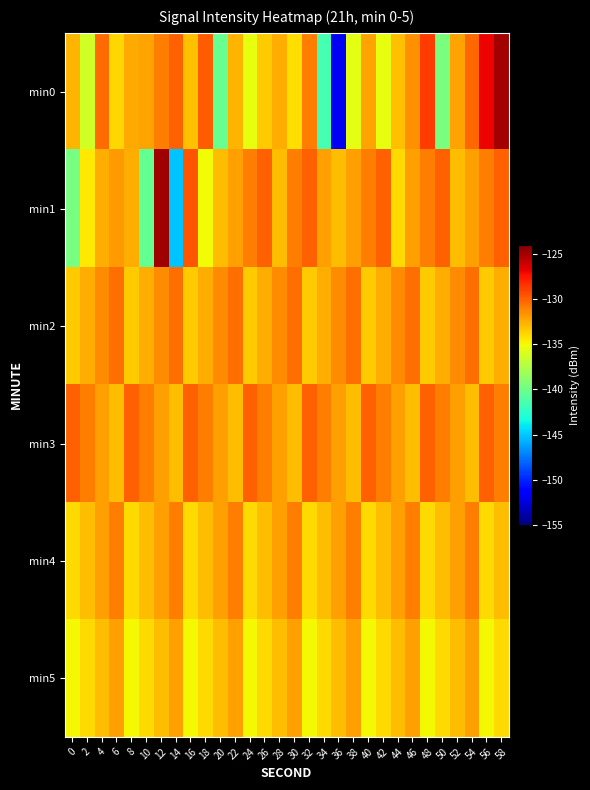

Reading right to left, list all the values displayed in this chart.

min0: 58=-125.0	56=-127.0	54=-130.2	52=-132.2	50=-139.6	48=-128.8	46=-131.6	44=-133.2	42=-135.5	40=-132.1	38=-135.6	36=-151.8	34=-141.5	32=-130.9	30=-134.1	28=-132.6	26=-133.5	24=-135.4	22=-132.8	20=-140.3	18=-129.8	16=-133.1	14=-130.0	12=-131.0	10=-132.2	8=-132.4	6=-133.8	4=-130.4	2=-136.3	0=-132.8
min1: 58=-130.0	56=-131.0	54=-132.0	52=-133.0	50=-130.0	48=-131.0	46=-132.0	44=-134.0	42=-130.0	40=-131.0	38=-132.0	36=-133.0	34=-132.0	32=-130.0	30=-131.0	28=-133.0	26=-130.0	24=-131.0	22=-132.0	20=-133.0	18=-135.1	16=-129.7	14=-145.2	12=-124.9	10=-140.4	8=-132.5	6=-131.9	4=-132.6	2=-134.5	0=-139.7
min2: 58=-132.5	56=-133.5	54=-130.5	52=-131.5	50=-132.5	48=-133.5	46=-130.5	44=-131.5	42=-132.5	40=-133.5	38=-130.5	36=-131.5	34=-132.5	32=-133.5	30=-130.5	28=-131.5	26=-132.5	24=-133.5	22=-130.5	20=-131.5	18=-132.5	16=-133.5	14=-130.5	12=-131.5	10=-132.5	8=-133.5	6=-130.5	4=-131.5	2=-132.5	0=-133.5
min3: 58=-131.0	56=-130.0	54=-133.0	52=-132.0	50=-131.0	48=-130.0	46=-133.0	44=-132.0	42=-131.0	40=-130.0	38=-133.0	36=-132.0	34=-131.0	32=-130.0	30=-133.0	28=-132.0	26=-131.0	24=-130.0	22=-133.0	20=-132.0	18=-131.0	16=-130.0	14=-133.0	12=-132.0	10=-131.0	8=-130.0	6=-133.0	4=-132.0	2=-131.0	0=-130.0
min4: 58=-133.0	56=-134.0	54=-131.0	52=-132.0	50=-133.0	48=-134.0	46=-131.0	44=-132.0	42=-133.0	40=-134.0	38=-131.0	36=-132.0	34=-133.0	32=-134.0	30=-131.0	28=-132.0	26=-133.0	24=-134.0	22=-131.0	20=-132.0	18=-133.0	16=-134.0	14=-131.0	12=-132.0	10=-133.0	8=-134.0	6=-131.0	4=-132.0	2=-133.0	0=-134.0
min5: 58=-134.0	56=-135.0	54=-132.0	52=-133.0	50=-134.0	48=-135.0	46=-132.0	44=-133.0	42=-134.0	40=-135.0	38=-132.0	36=-133.0	34=-134.0	32=-135.0	30=-132.0	28=-133.0	26=-134.0	24=-135.0	22=-132.0	20=-133.0	18=-134.0	16=-135.0	14=-132.0	12=-133.0	10=-134.0	8=-135.0	6=-132.0	4=-133.0	2=-134.0	0=-135.0